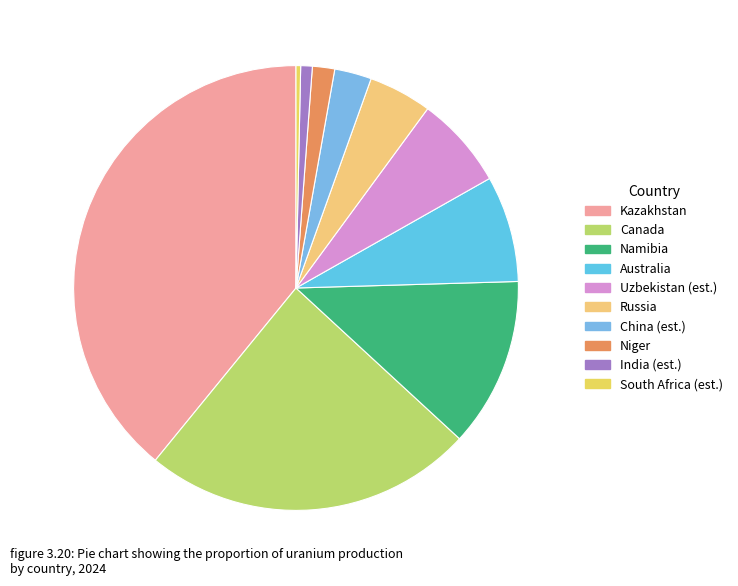

Count the number of slices in the pie.

10